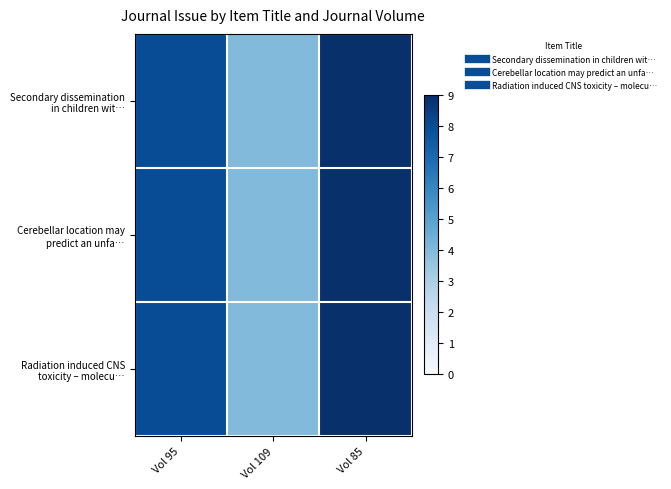

At which category is the sum across all series the highest?

Vol 85